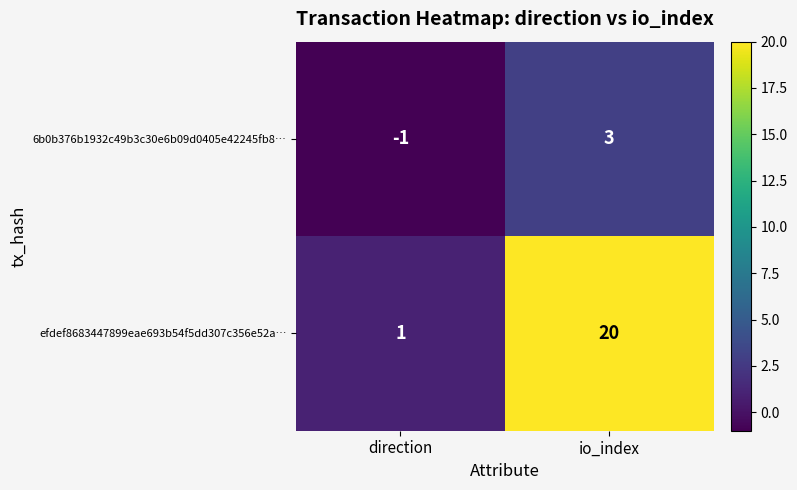

Count the number of categories in the chart.

2